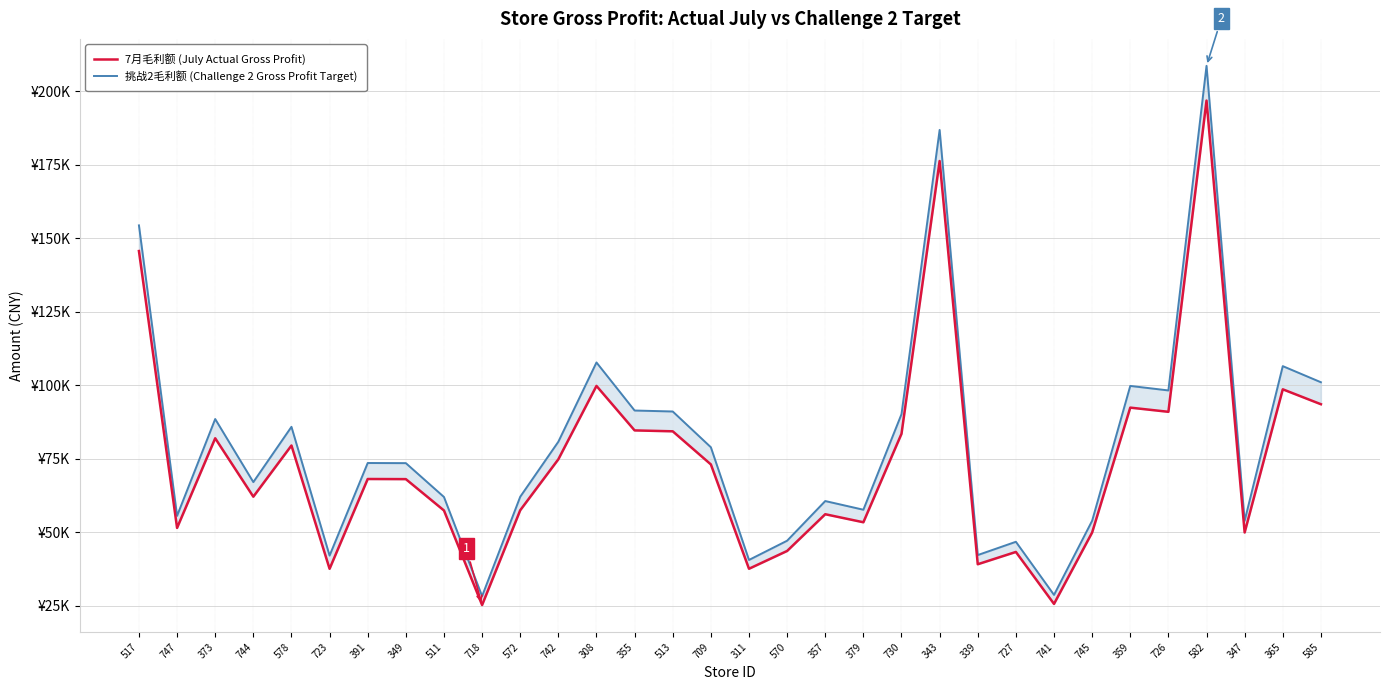

True or false: 挑战2毛利额 (Challenge 2 Gross Profit Target) and 7月毛利额 (July Actual Gross Profit) intersect in this chart.

False